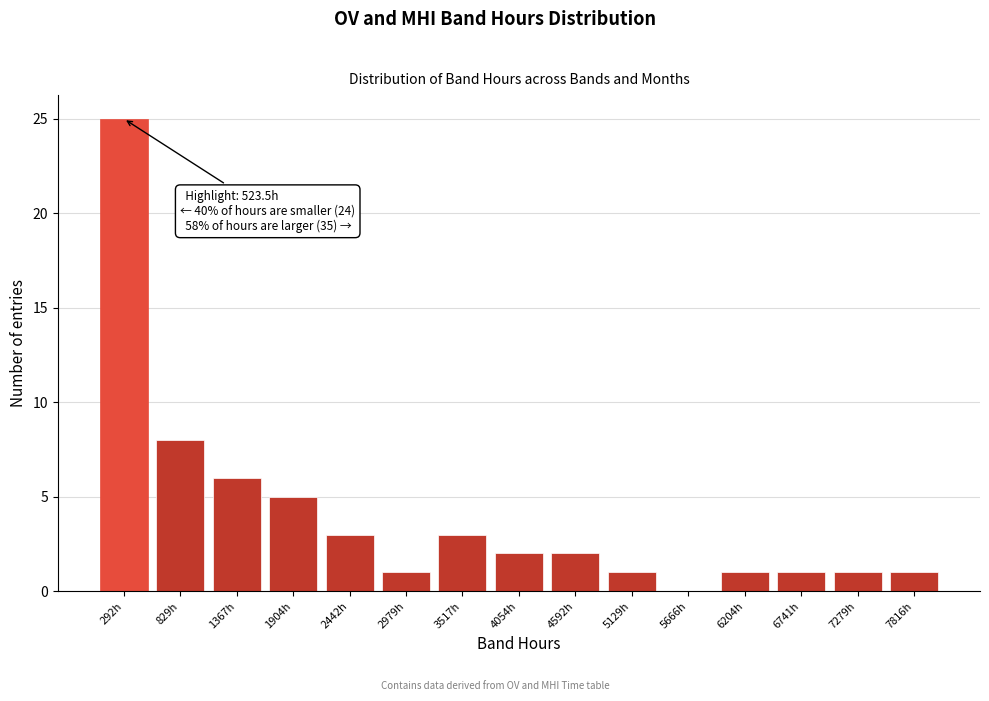

Reading right to left, extract all data points from this chart.

7816h=1	7279h=1	6741h=1	6204h=1	5666h=0	5129h=1	4592h=2	4054h=2	3517h=3	2979h=1	2442h=3	1904h=5	1367h=6	829h=8	292h=25